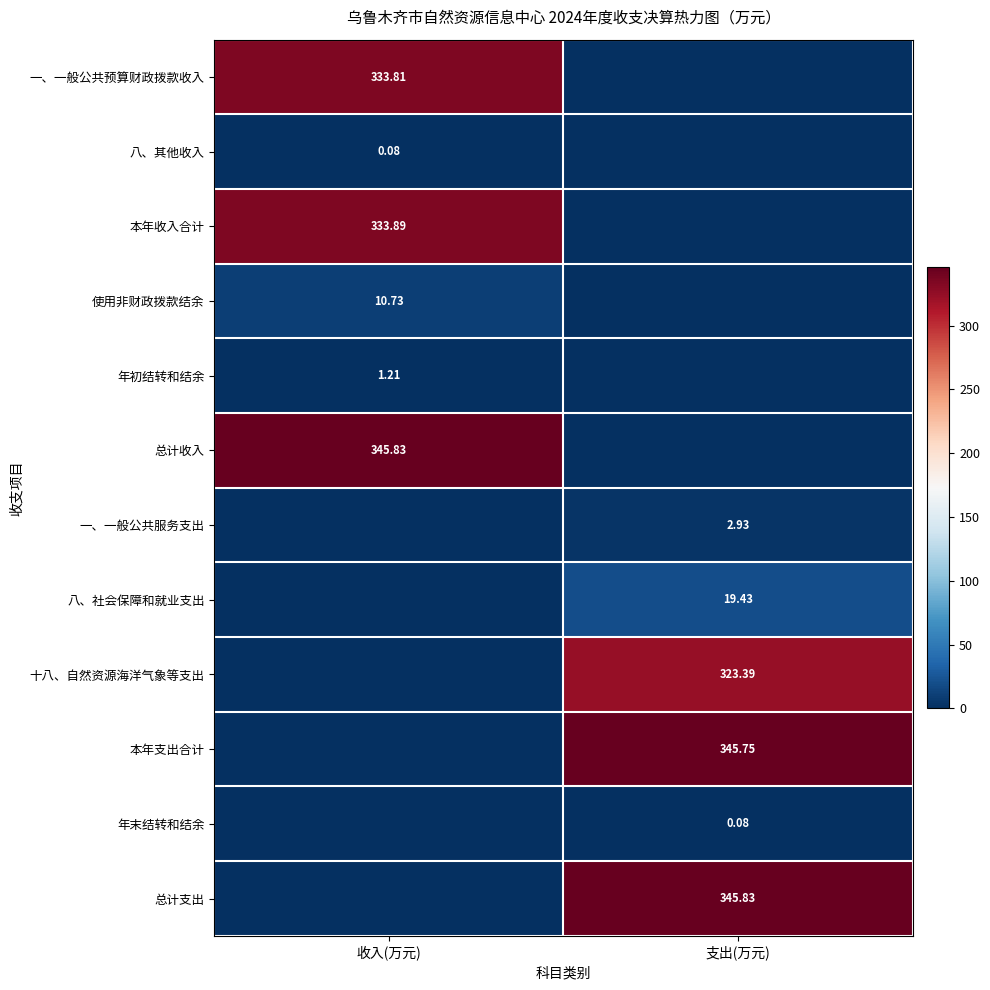

Is the value of 年末结转和结余 at 支出(万元) greater than the value of 总计支出 at 支出(万元)?

No